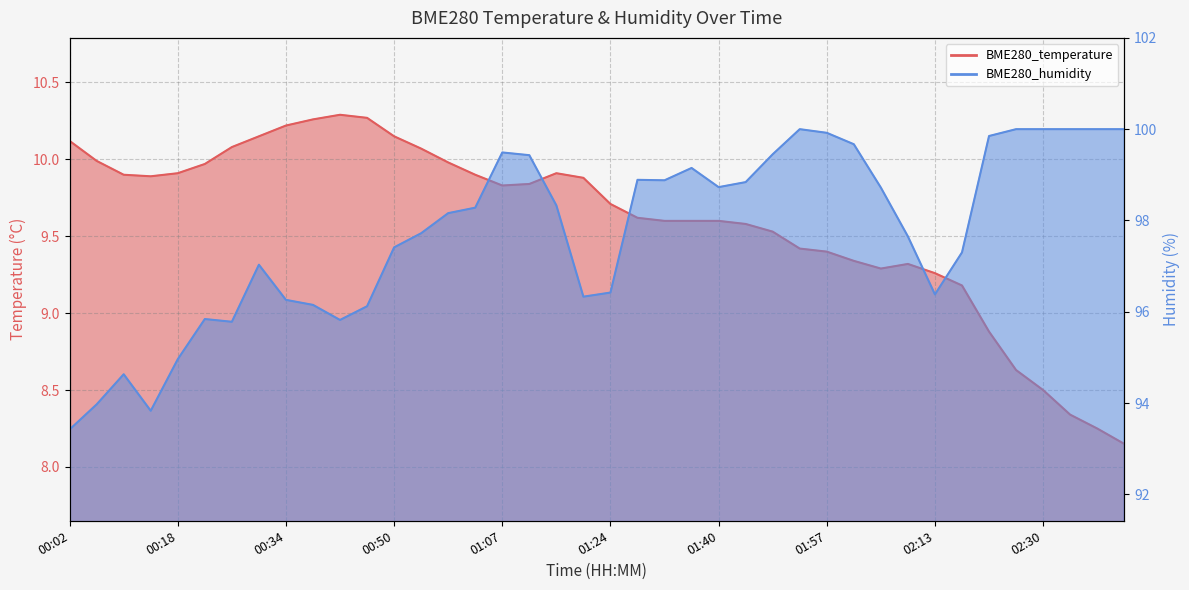

What is the label of the 12th point from the left?

00:46